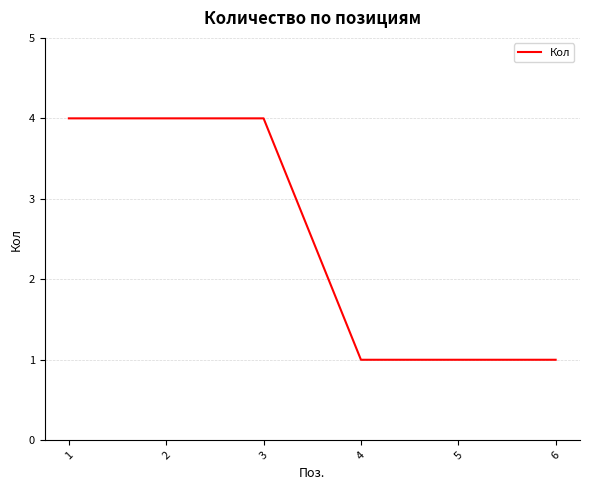

What is the change in value from 1 to 6?

-3